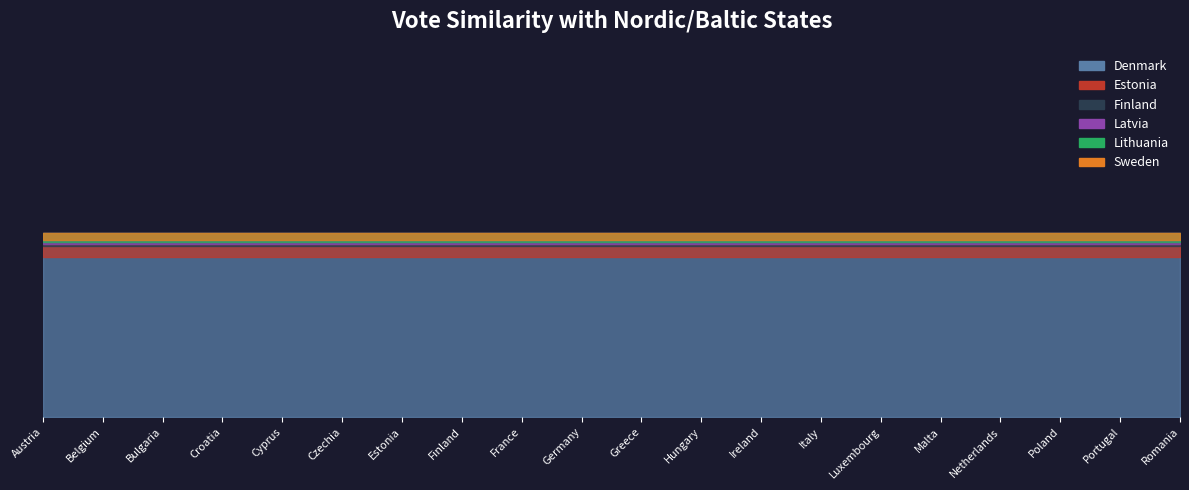

True or false: Estonia has more than 1 points higher than both neighbors.

False